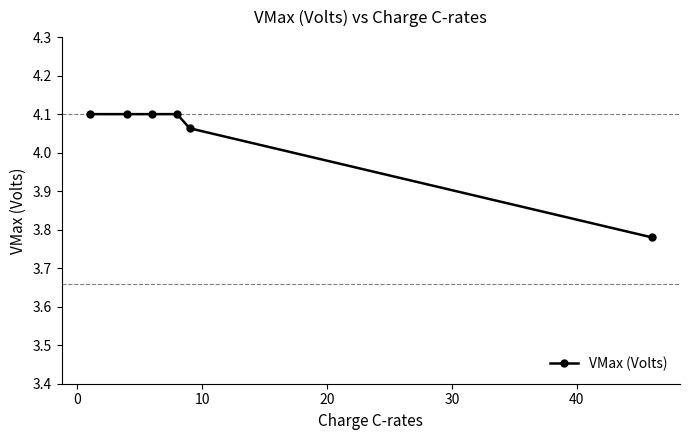

What is the average value?

4.0